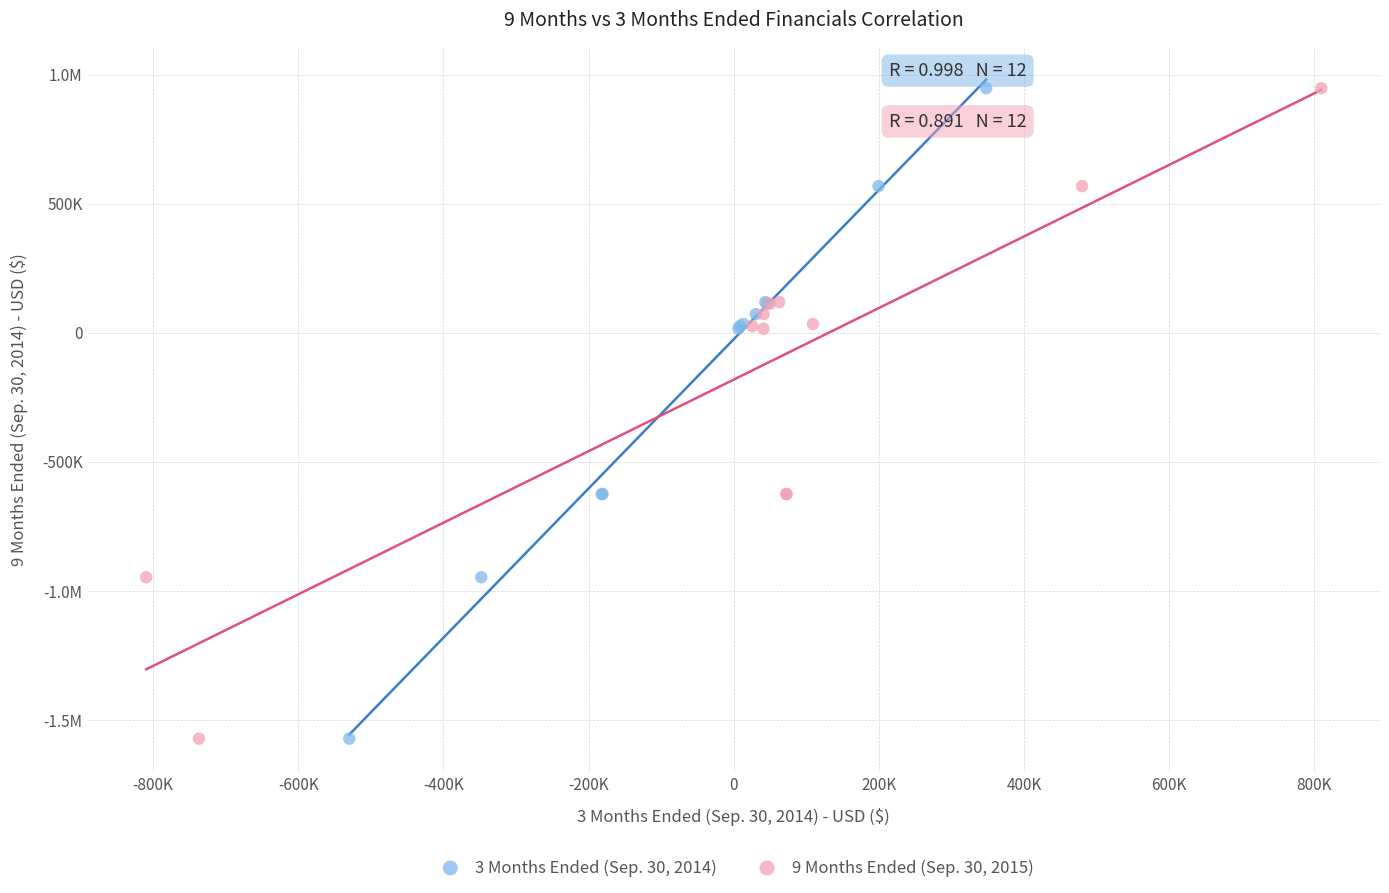

What are all the series names shown in the legend?

3 Months Ended (Sep. 30, 2014), 9 Months Ended (Sep. 30, 2015)